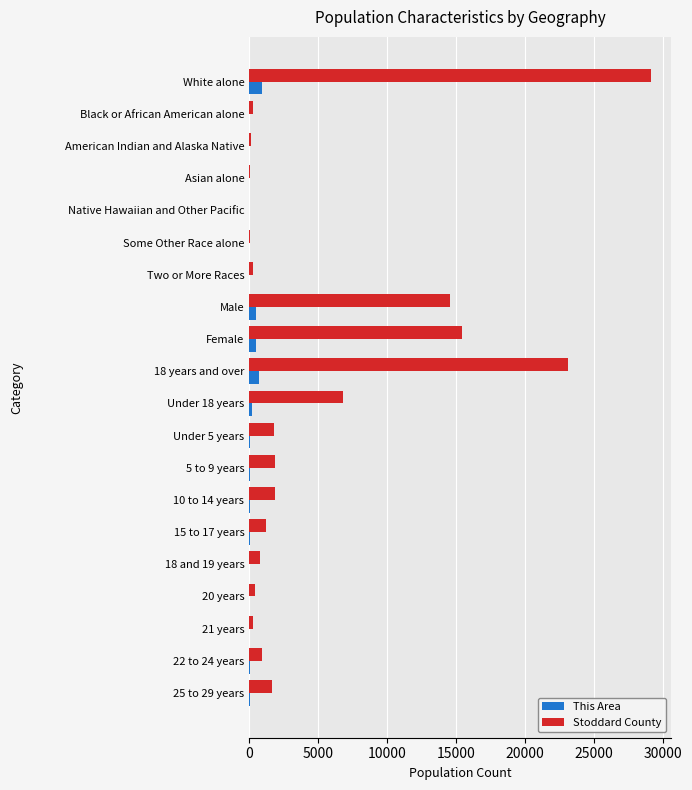

Is the value of Stoddard County at 15 to 17 years greater than the value of This Area at Female?

Yes